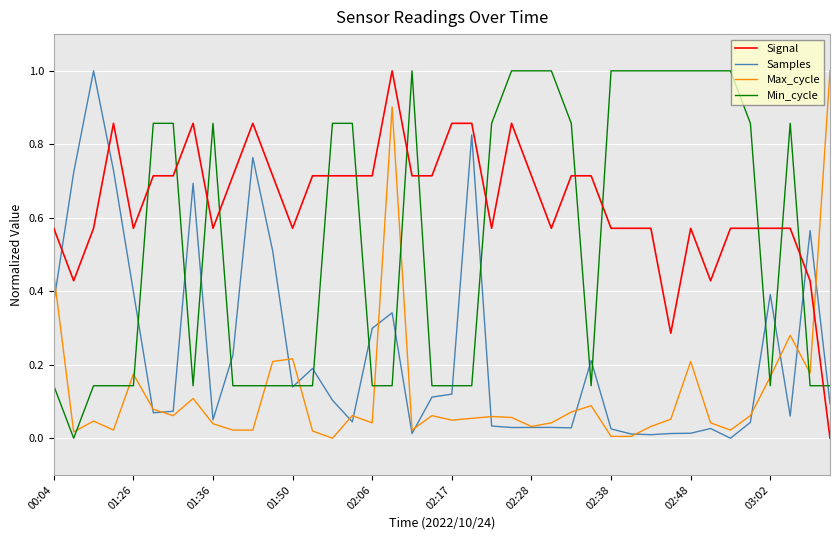

True or false: Max_cycle and Min_cycle intersect in this chart.

True